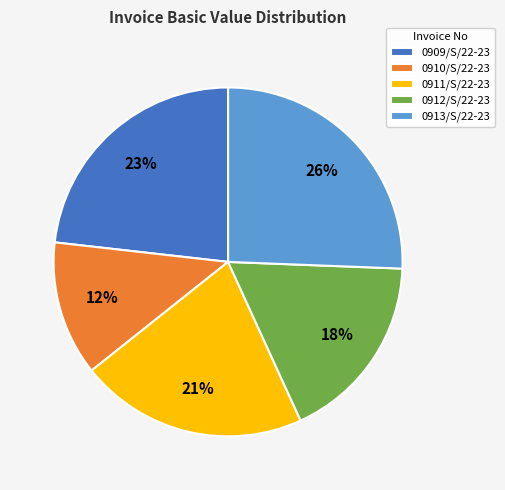

Is there any slice that represents more than half of the pie?

No